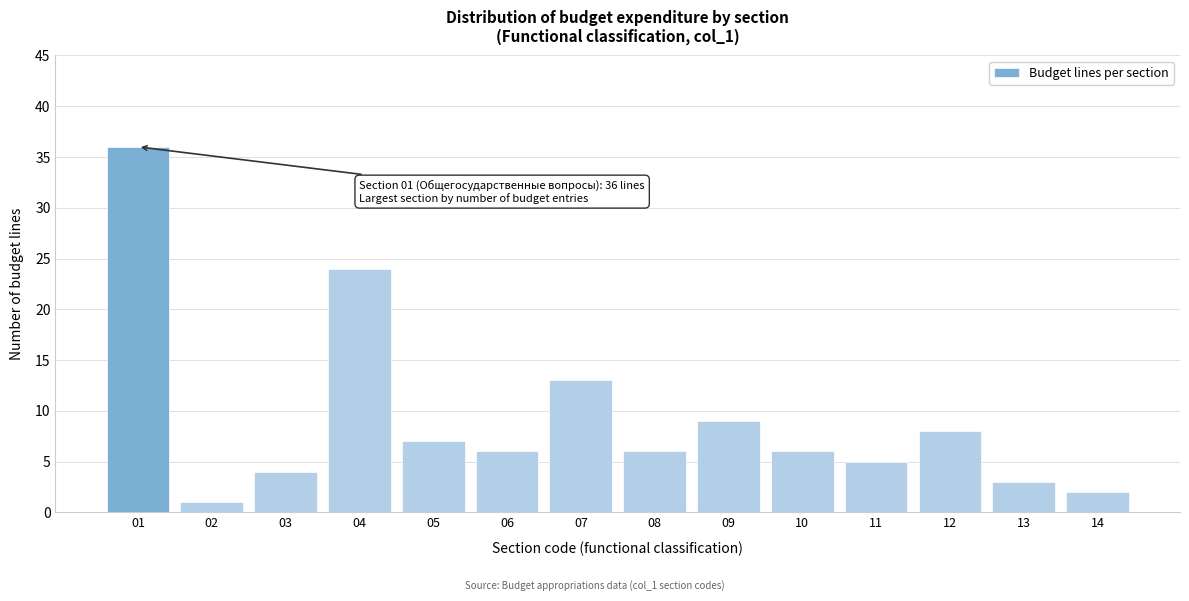

Reading left to right, transcribe all the data shown in this chart.

01=36	02=1	03=4	04=24	05=7	06=6	07=13	08=6	09=9	10=6	11=5	12=8	13=3	14=2